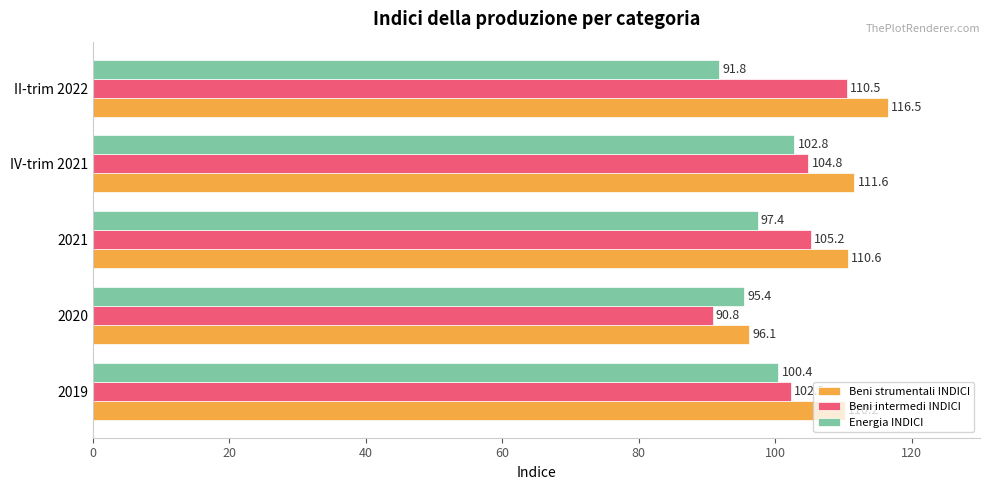

What value does the Beni strumentali INDICI series have at 2020?

96.1